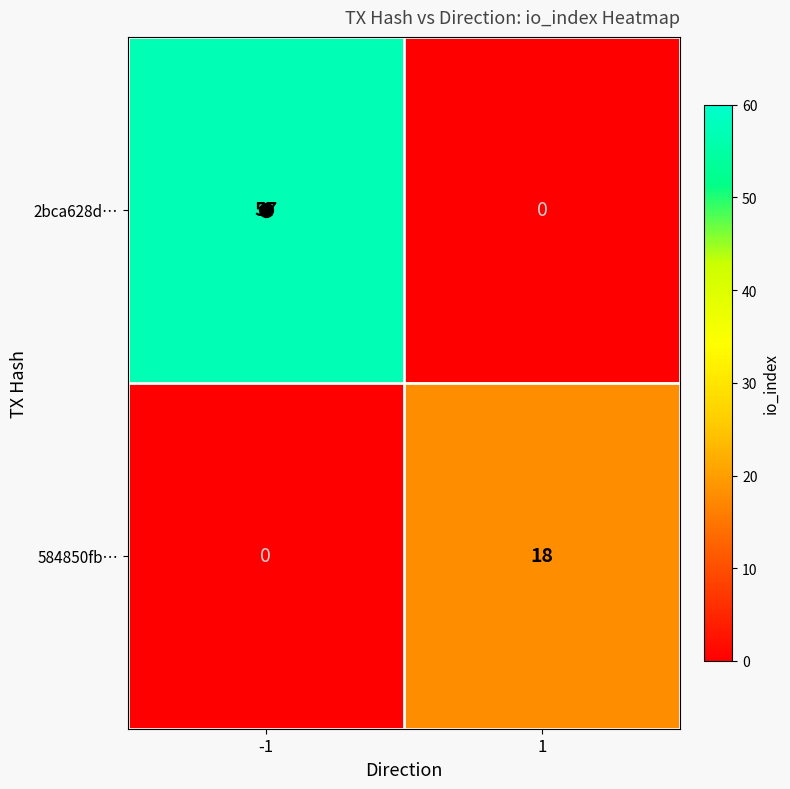

Which series has the largest total across all categories?

2bca628d…